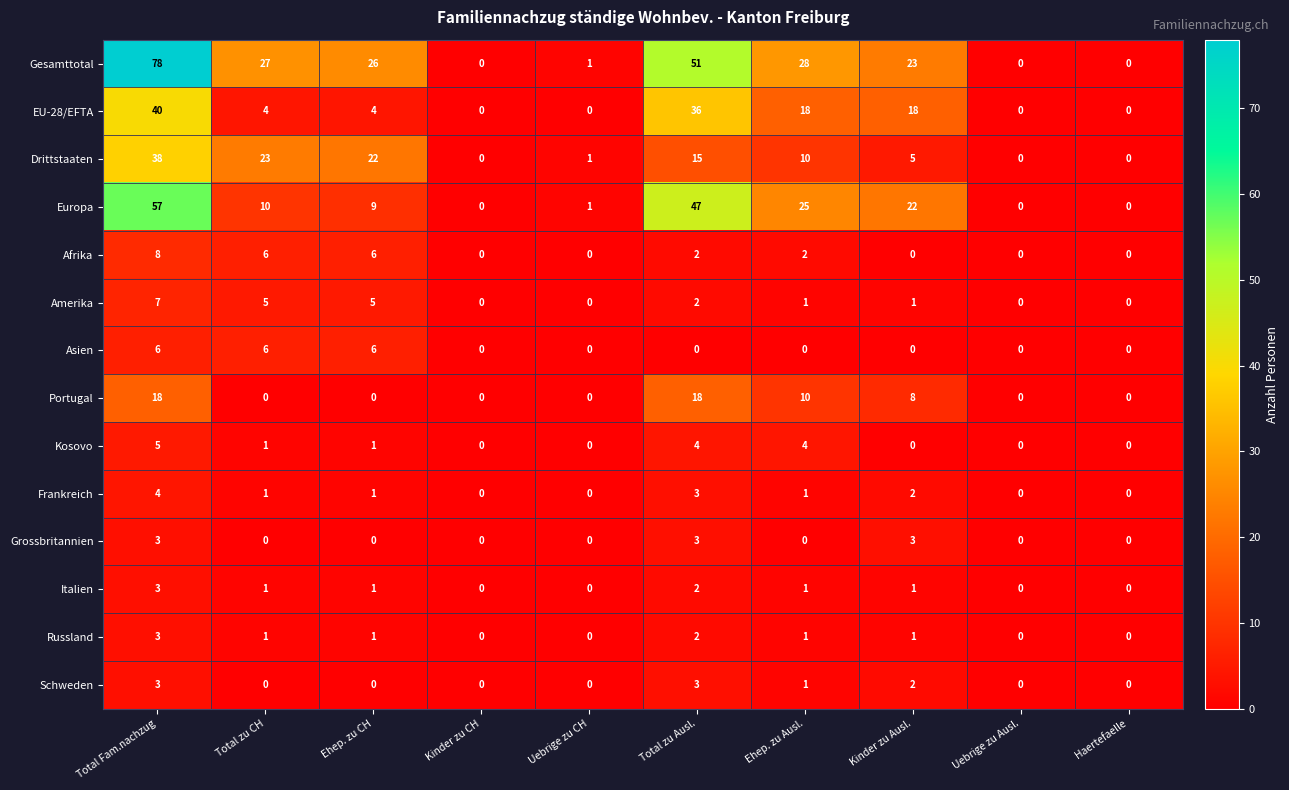

What is the difference between the maximum and minimum values in the Russland series?

3